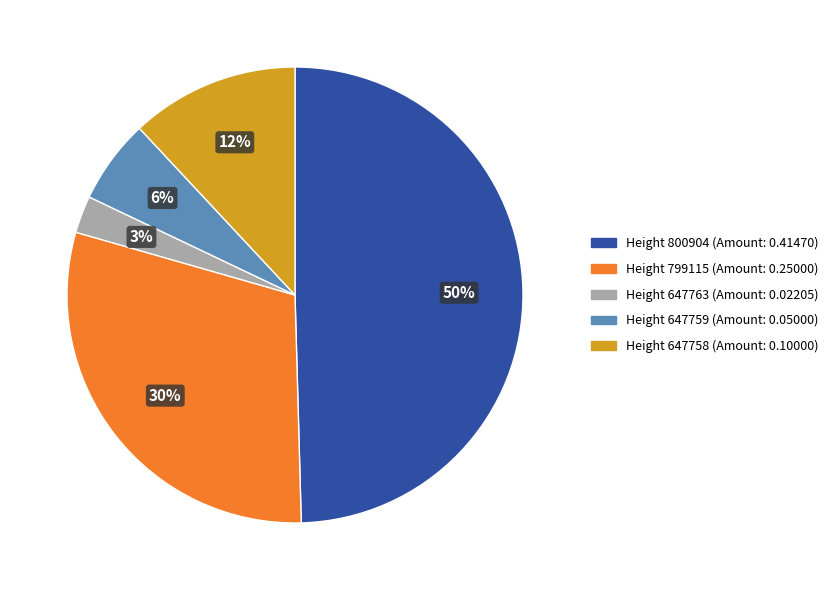

To the nearest percent, what is the difference between the largest and smallest slice percentages?

47%